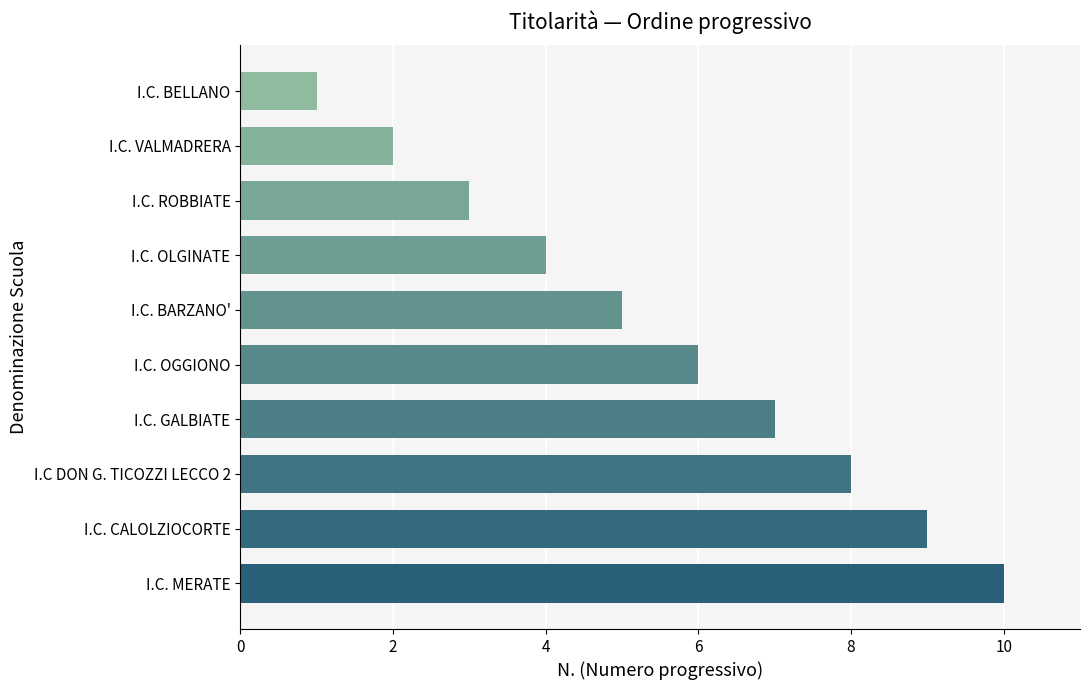

Reading bottom to top, what are all the values shown in this chart?

I.C. MERATE=10	I.C. CALOLZIOCORTE=9	I.C DON G. TICOZZI LECCO 2=8	I.C. GALBIATE=7	I.C. OGGIONO=6	I.C. BARZANO'=5	I.C. OLGINATE=4	I.C. ROBBIATE=3	I.C. VALMADRERA=2	I.C. BELLANO=1